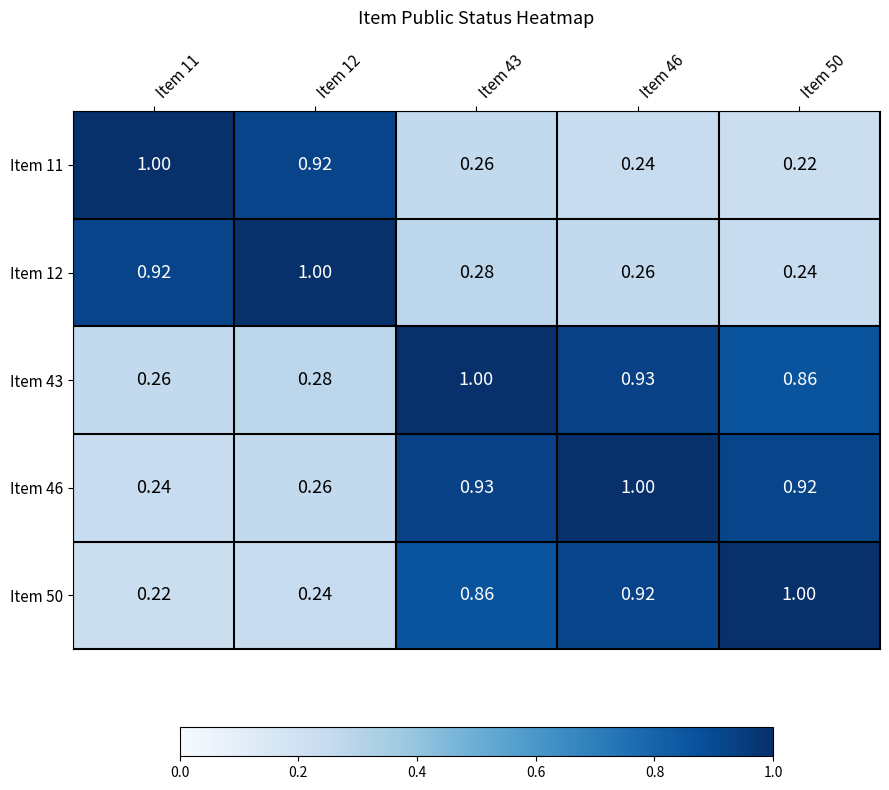

Is the value of Item 11 at Item 12 greater than the value of Item 43 at Item 12?

Yes